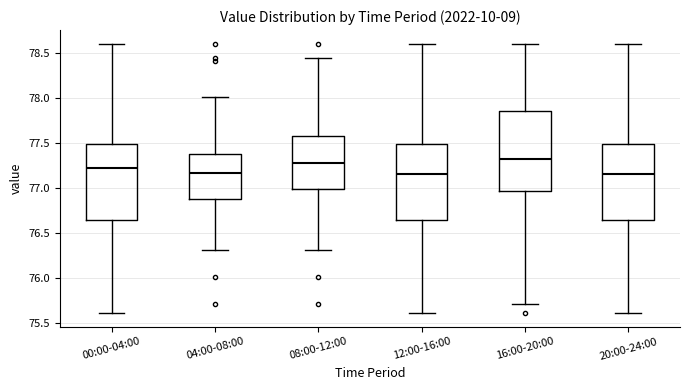

Where does the lower whisker of the box for 16:00-20:00 end on the y-axis? The values are not printed on the chart, so give them approximately, as read against the axis.

75.70